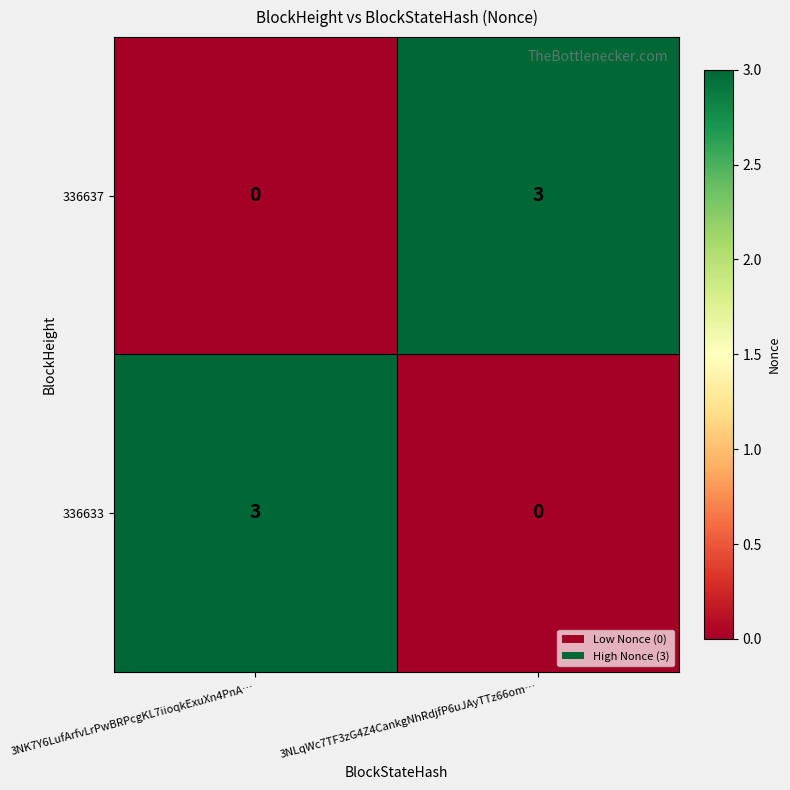

Is it true that 336637 equals 2 at 3NK7Y6LufArfvLrPwBRPcgKL7iioqkExuXn4PnA…?

False